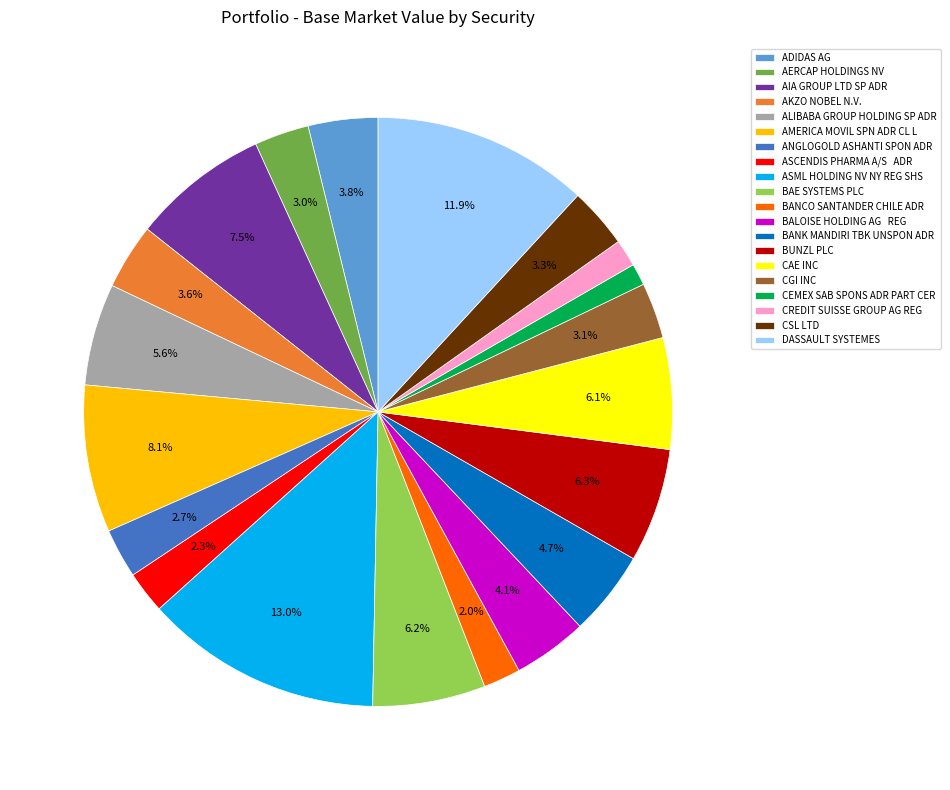

Is it true that DASSAULT SYSTEMES is 12% of the pie?

True